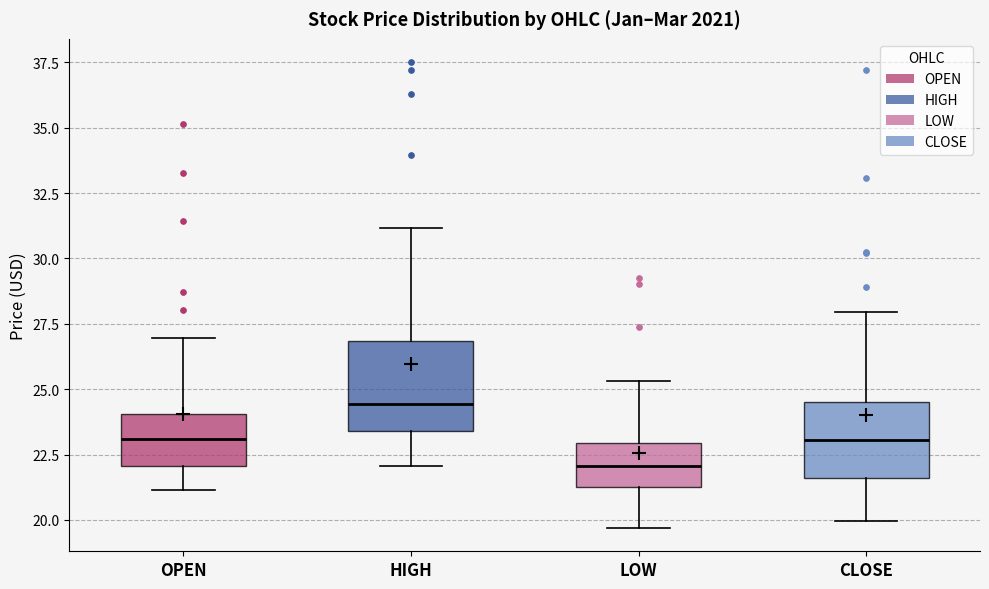

Reading left to right, transcribe this box plot: for each box, give where its median line is, the range the box spans, and where its two whiskers end, as read against the y-axis. The values are not printed on the chart, so give them approximately, as read against the axis.

OPEN: median 23.0, box 22.0 to 24.0, whiskers 21.0 to 27.0
HIGH: median 24.5, box 23.5 to 27.0, whiskers 22.0 to 31.0
LOW: median 22.0, box 21.5 to 23.0, whiskers 19.5 to 25.5
CLOSE: median 23.0, box 21.5 to 24.5, whiskers 20.0 to 28.0